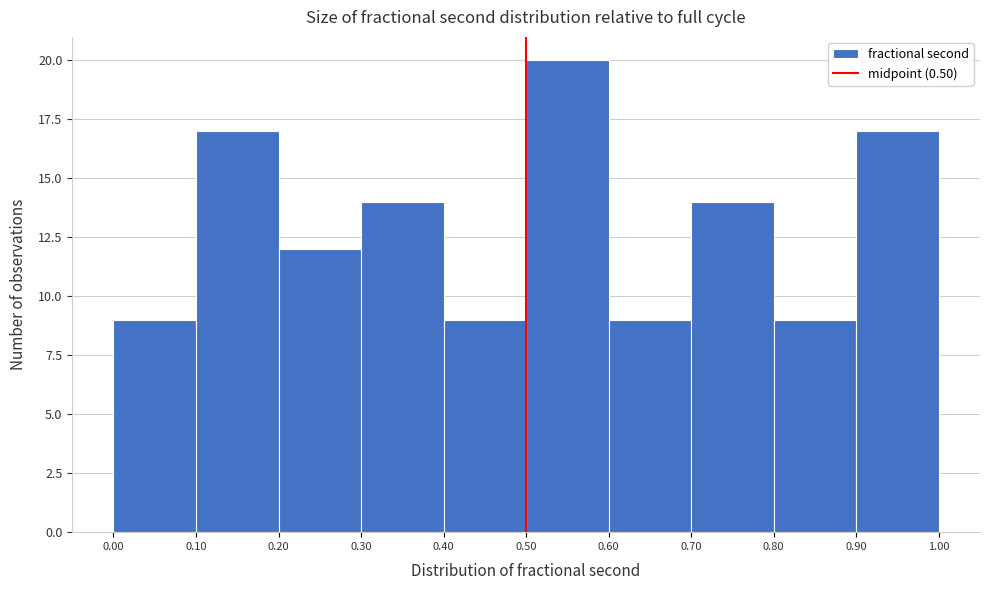

How tall is the bar that spans 0.70 to 0.80 on the x-axis? The values are not printed on the chart, so give them approximately, as read against the axis.

14